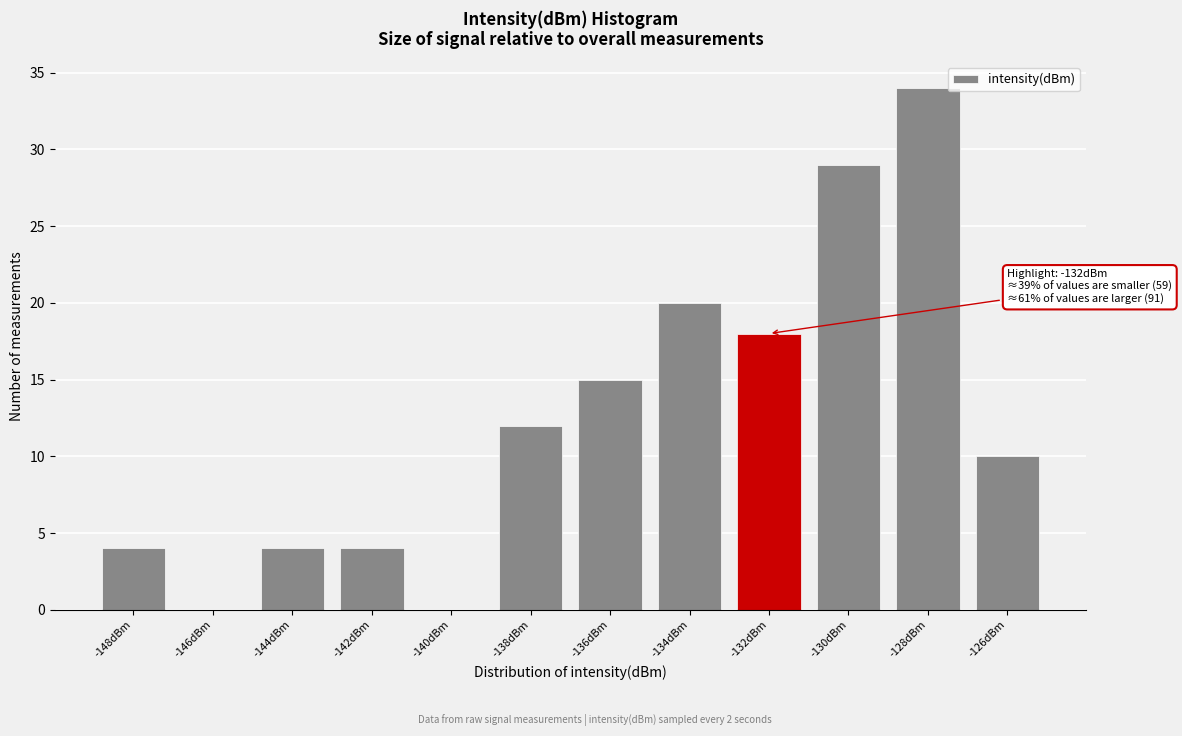

Reading left to right, what are all the values shown in this chart?

-148dBm=4	-146dBm=0	-144dBm=4	-142dBm=4	-140dBm=0	-138dBm=12	-136dBm=15	-134dBm=20	-132dBm=18	-130dBm=29	-128dBm=34	-126dBm=10